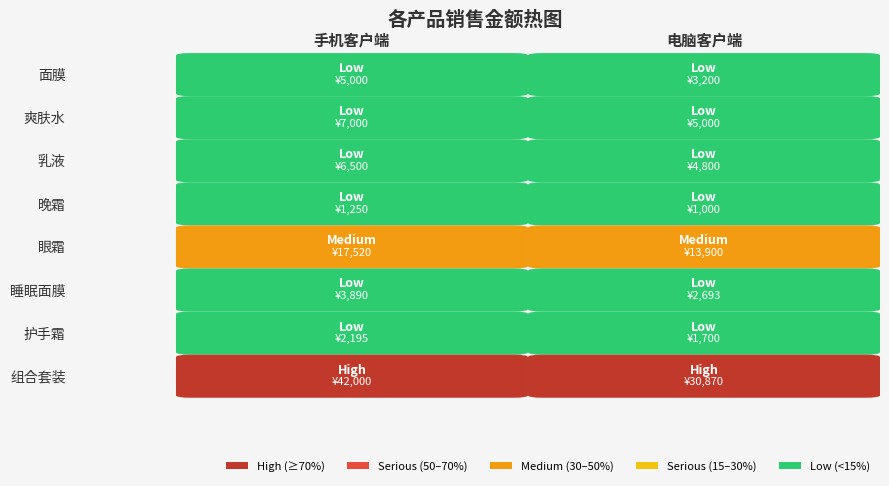

At how many categories does at least one series exceed 33332?

1